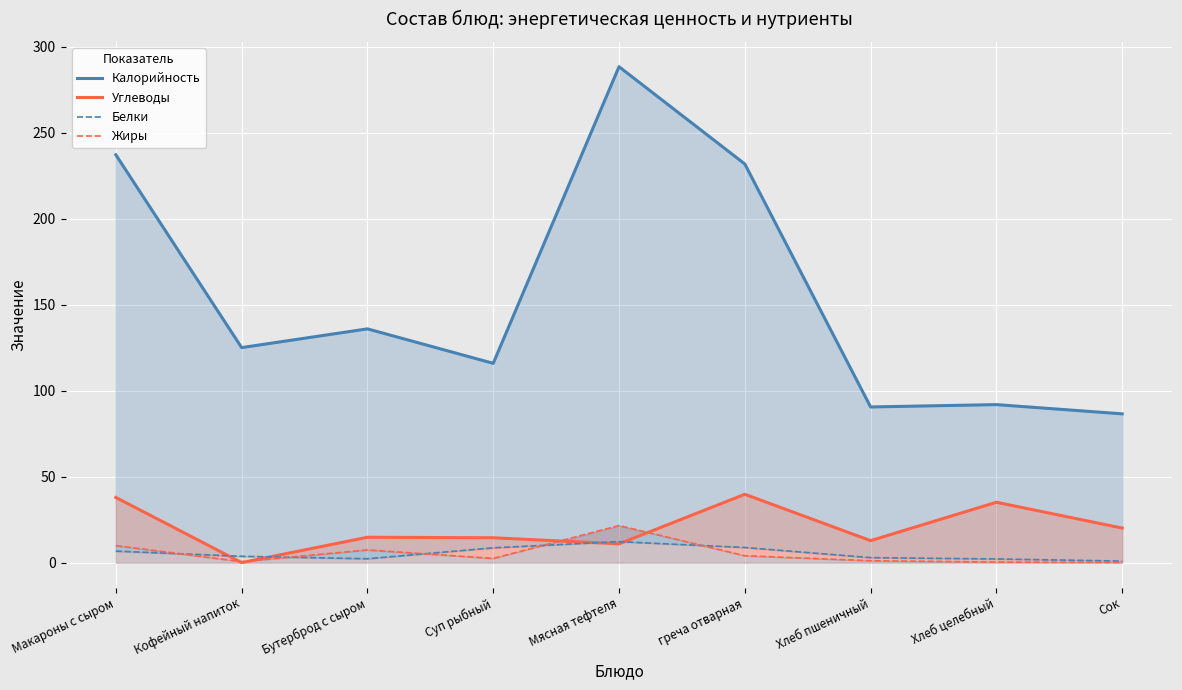

What is the difference between the Калорийность values at Макароны с сыром and Хлеб целебный?

145.2